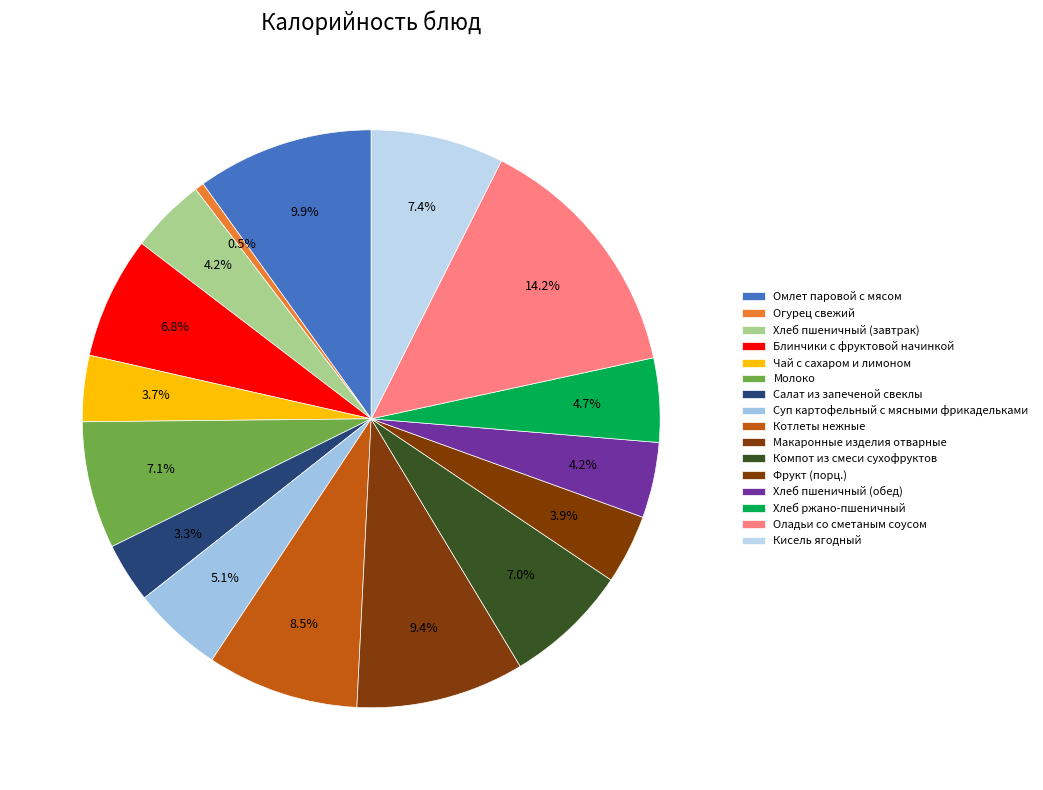

Is it true that Макаронные изделия отварные is 1% of the pie?

False